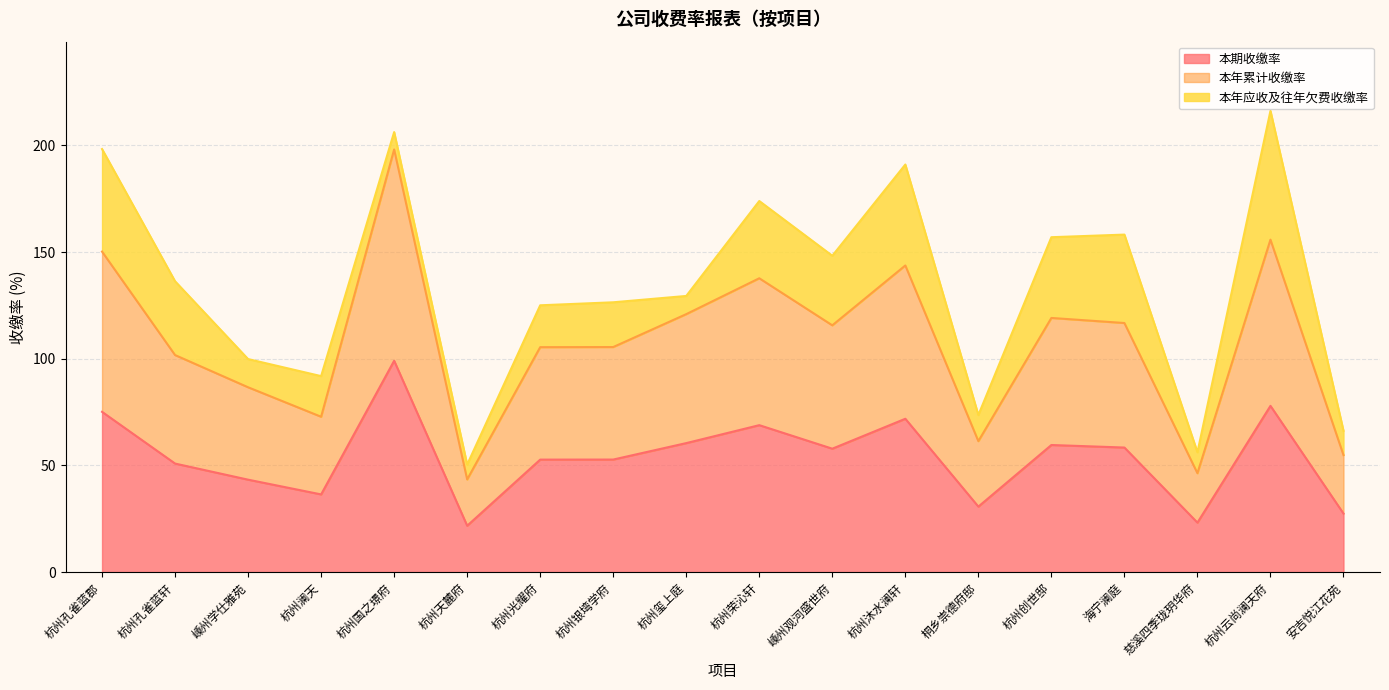

Is the value of 本年累计收缴率 at 杭州创世邸 greater than the value of 本期收缴率 at 杭州澜天?

Yes